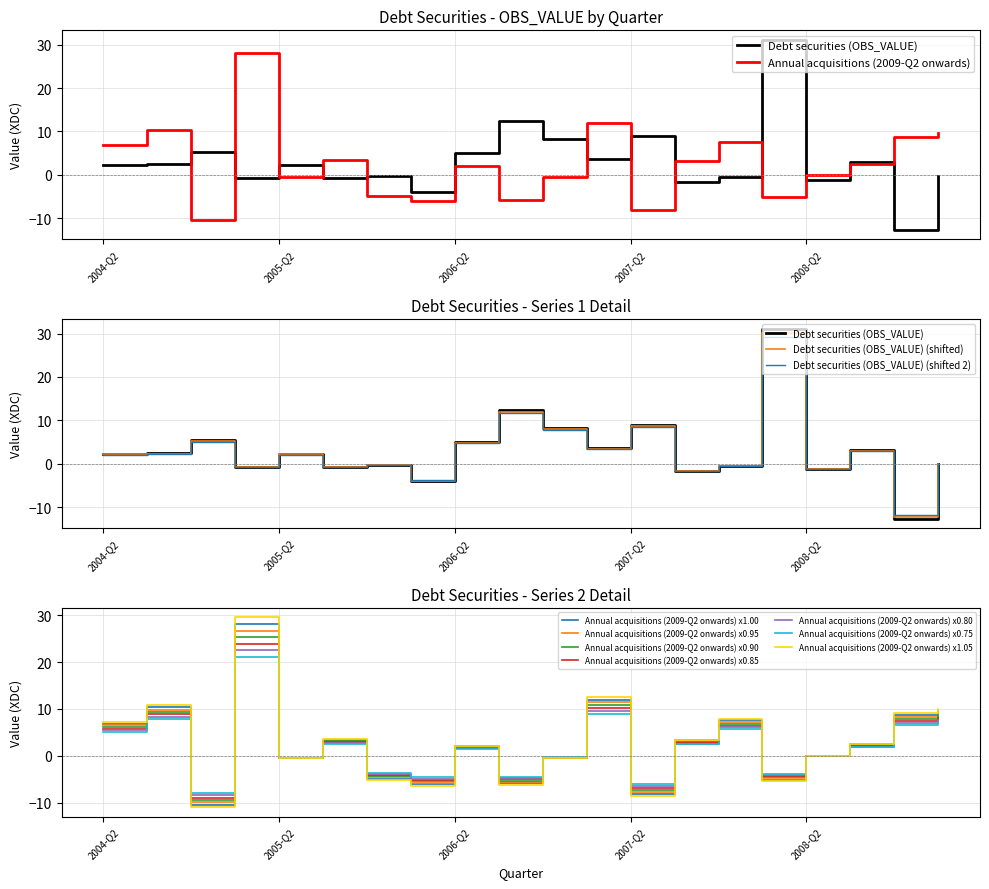

Which series has the widest spread of values?

Debt securities (OBS_VALUE)